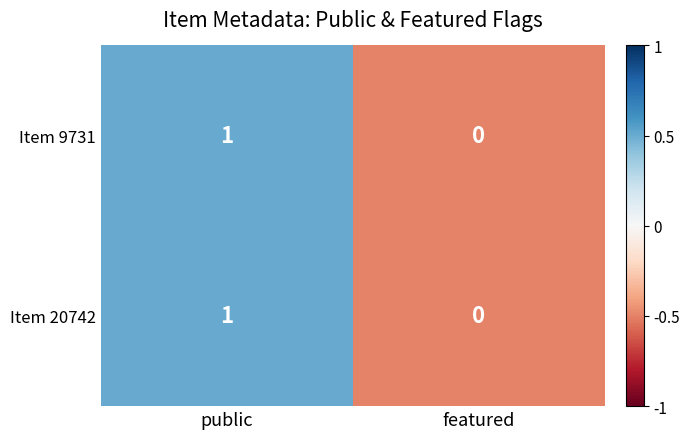

At which category is the sum across all series the highest?

public